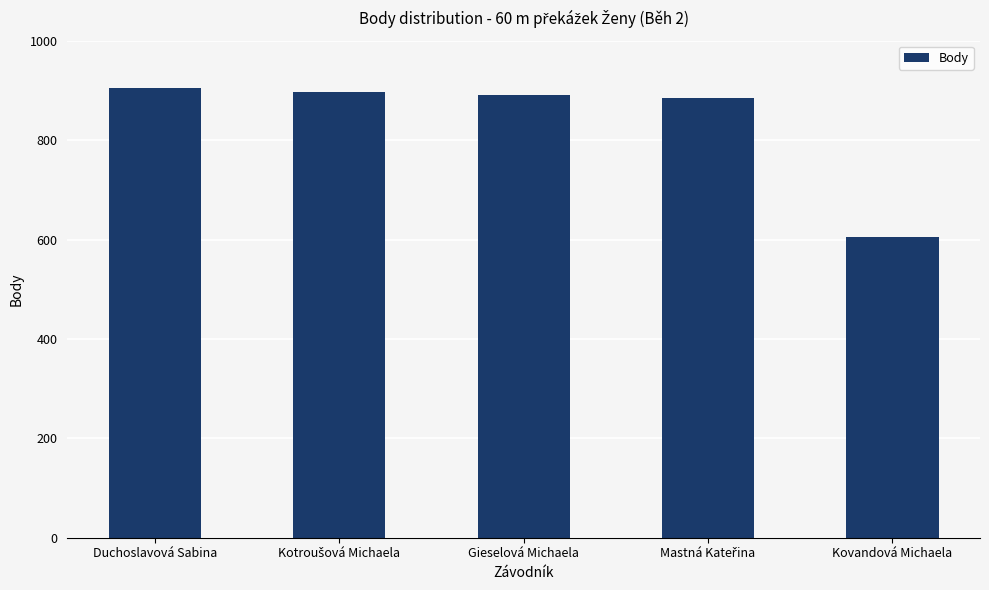

What value does the data have at Gieselová Michaela?

891